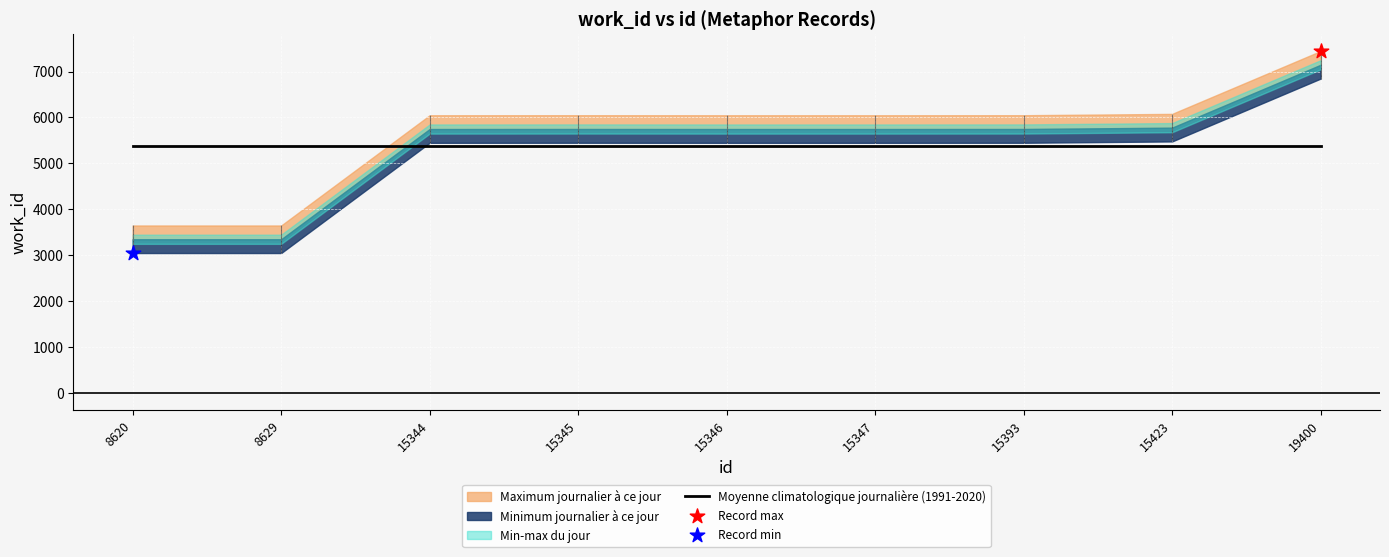

Approximately how many times larger is the value at 19400 compared to 15423?

1.2